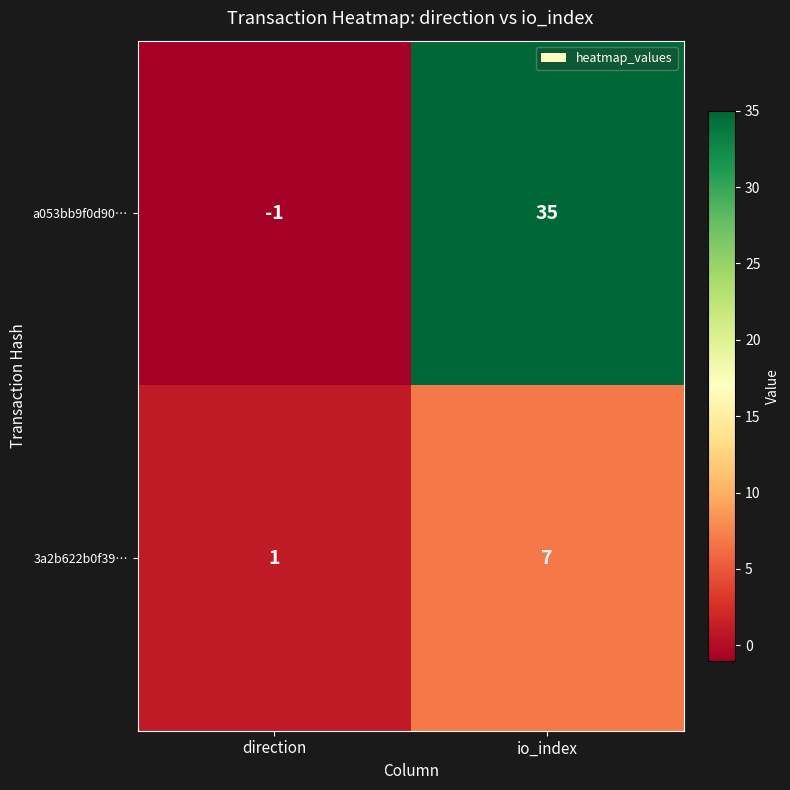

What is the difference between the maximum and minimum values in the a053bb9f0d90… series?

36